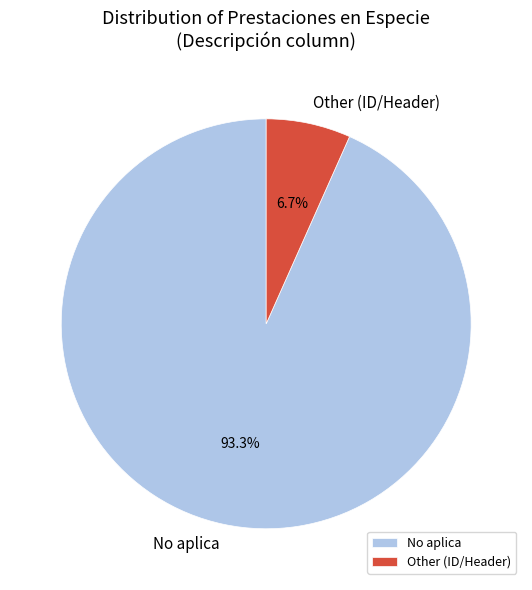

Count the number of slices in the pie.

2